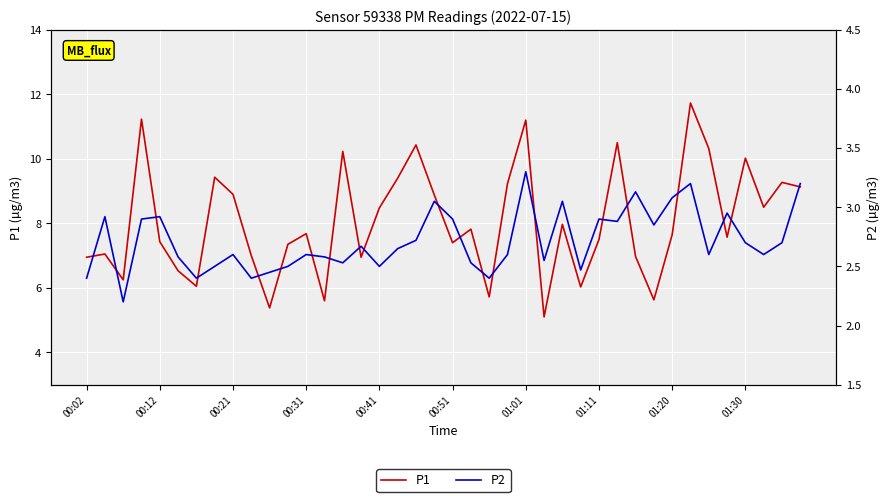

Read the P2 value at 23.

2.6